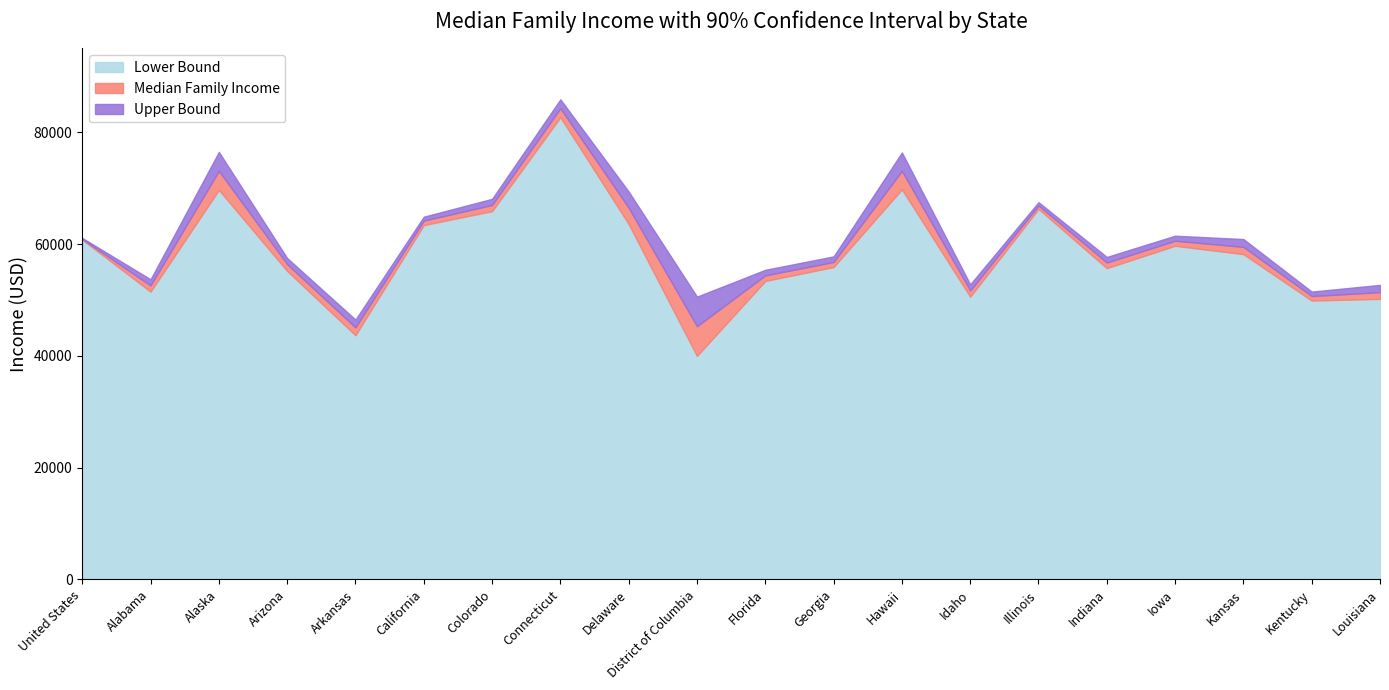

What are all the series names shown in the legend?

Lower Bound, Median Family Income, Upper Bound